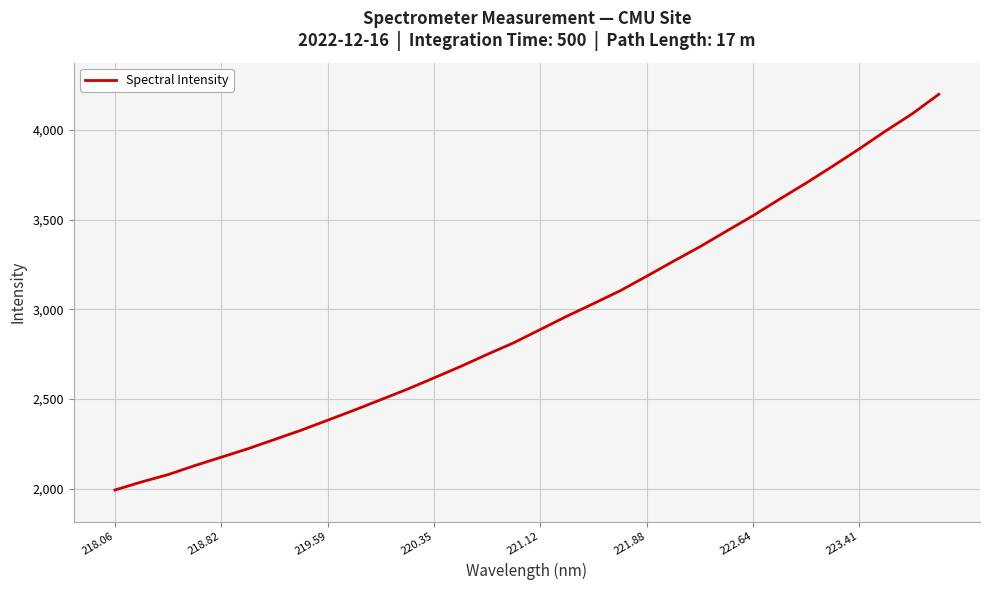

Reading left to right, transcribe all the data shown in this chart.

1993.0	2037.8	2078.8	2128.9	2175.9	2223.0	2274.5	2326.1	2381.9	2438.3	2496.3	2555.0	2617.9	2681.5	2748.7	2813.7	2887.5	2961.7	3031.7	3103.0	3184.2	3267.1	3348.2	3435.0	3521.2	3613.3	3702.9	3797.0	3893.4	3993.7	4089.3	4197.6